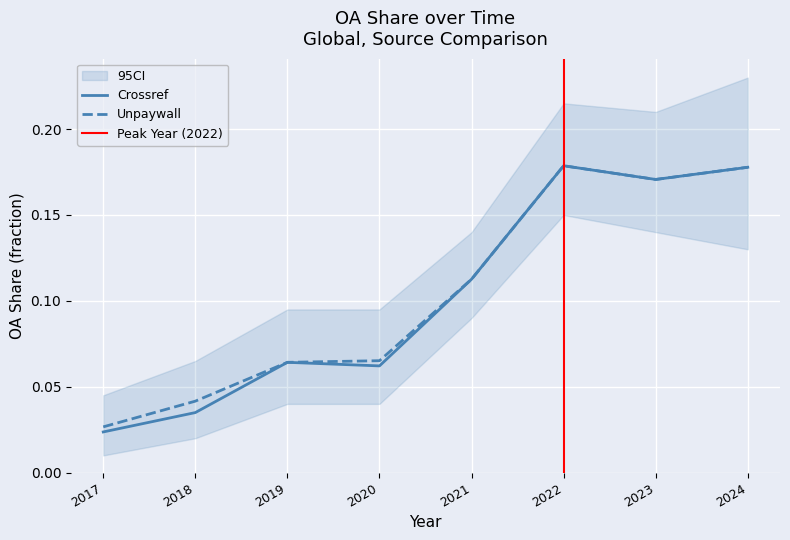

Reading right to left, transcribe all the data shown in this chart.

Crossref: 0.2	0.2	0.2	0.1	0.1	0.1	0.0	0.0
Unpaywall: 0.2	0.2	0.2	0.1	0.1	0.1	0.0	0.0